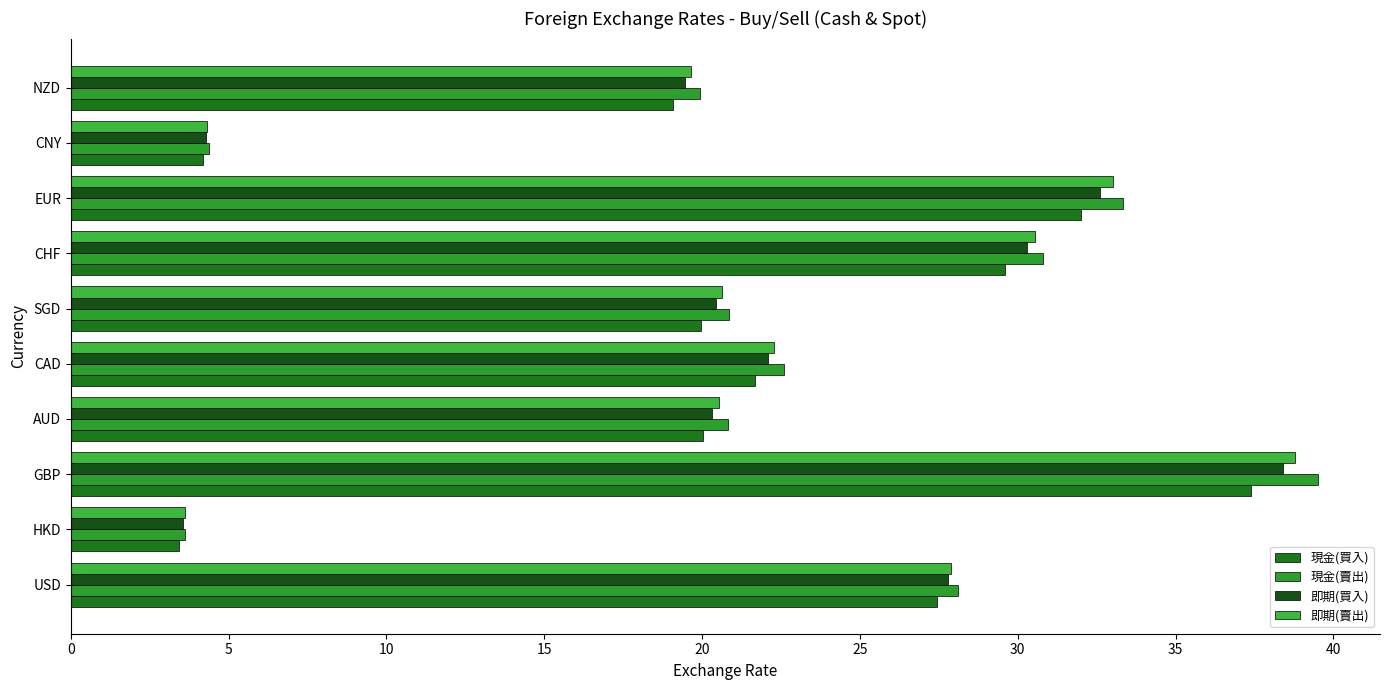

Rank the series by their maximum value, from lowest to highest.

現金(買入), 即期(買入), 即期(賣出), 現金(賣出)